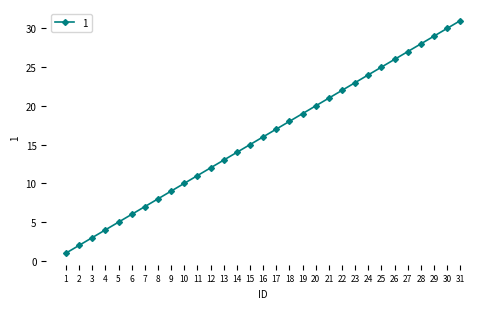

The value at 2 is 1. True or false?

False